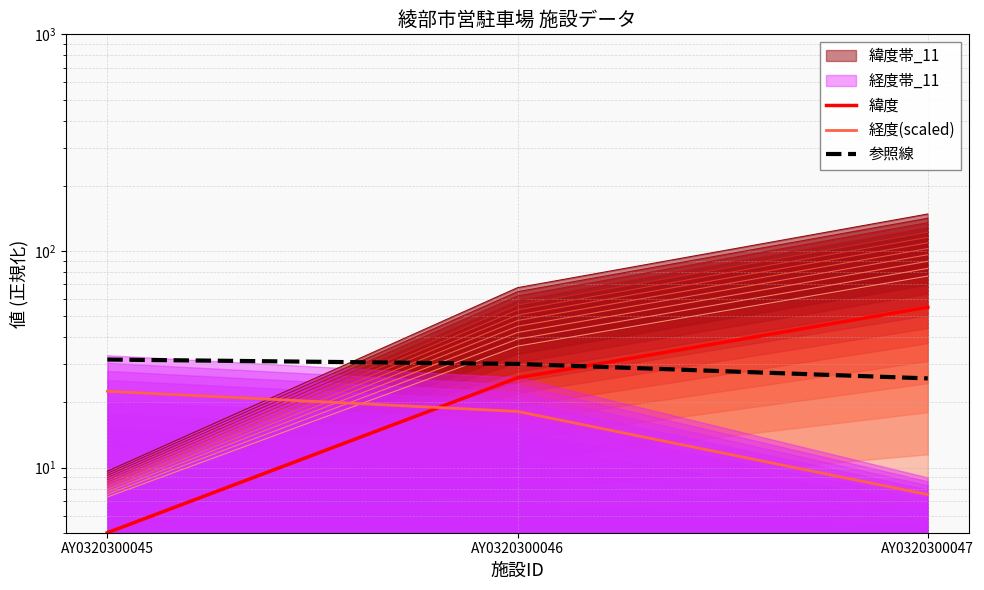

At which label is 経度(scaled) closest to 14?

AY0320300046